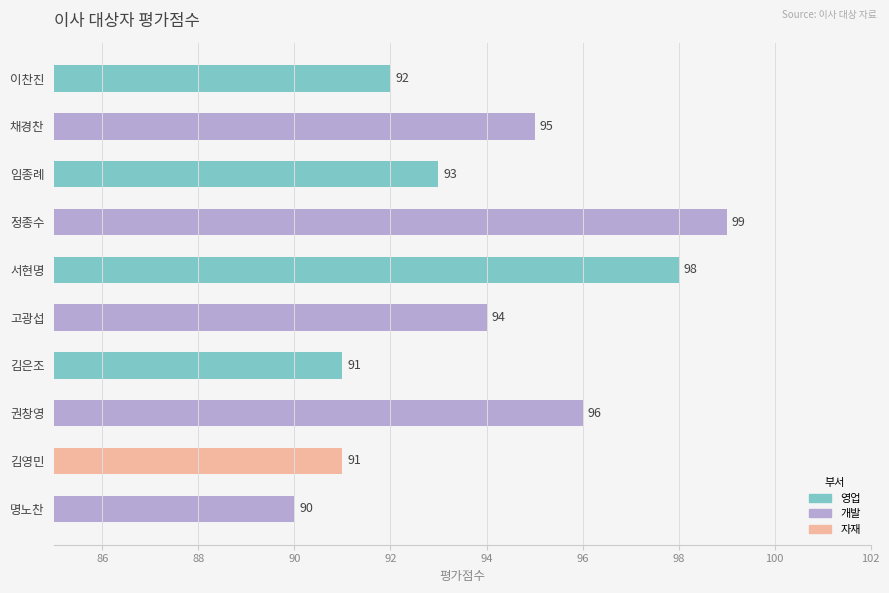

What is the label of the 8th bar from the bottom?

임종례